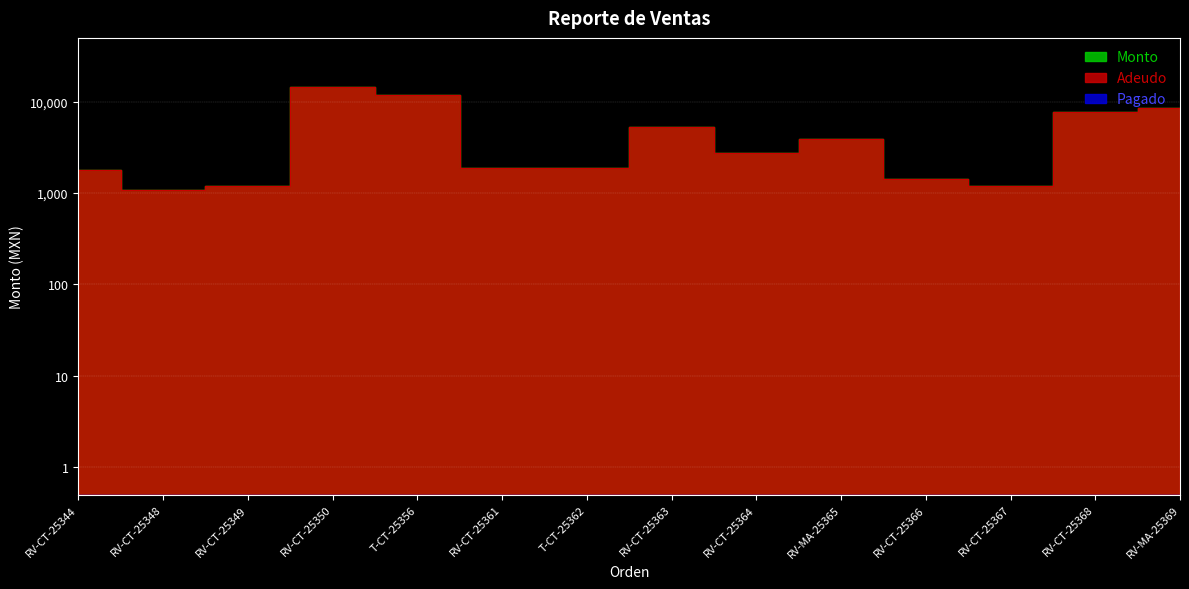

Which has a higher value, T-CT-25356 or RV-CT-25363?

T-CT-25356